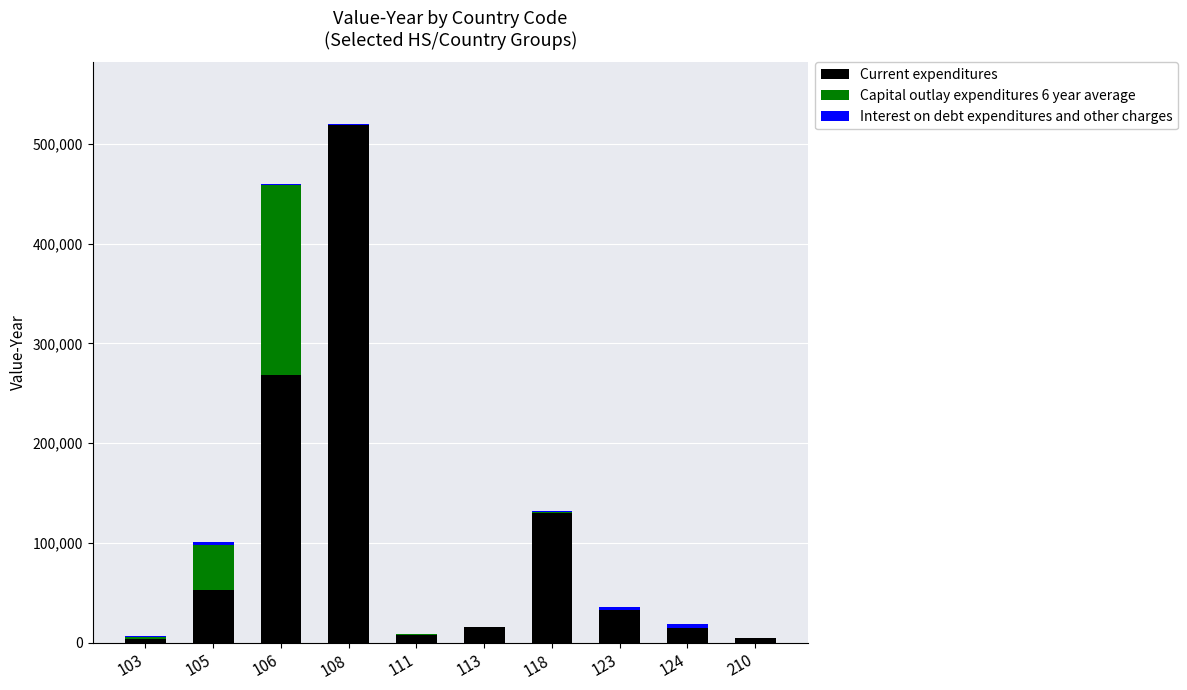

At which category is the sum across all series the highest?

108